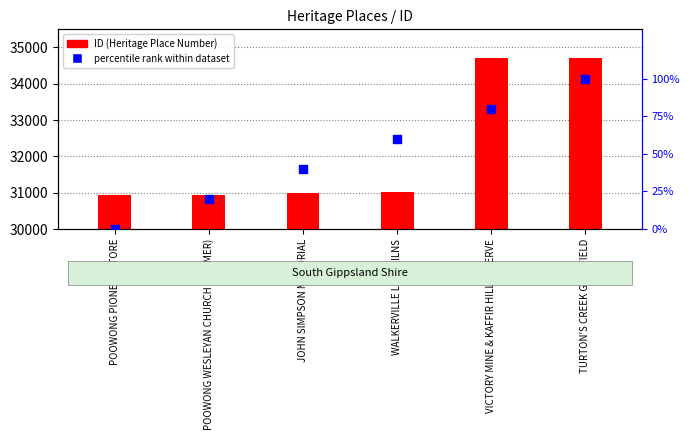

What are all the series names shown in the legend?

ID (Heritage Place Number), percentile rank within dataset